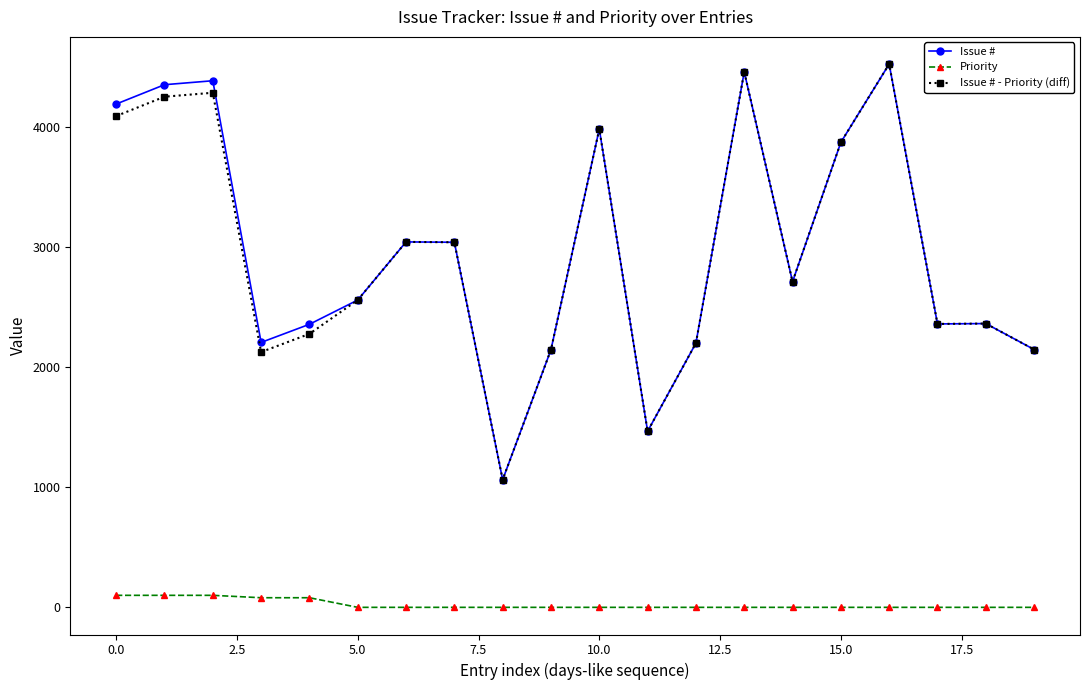

How many data points in Priority are above 0?

5